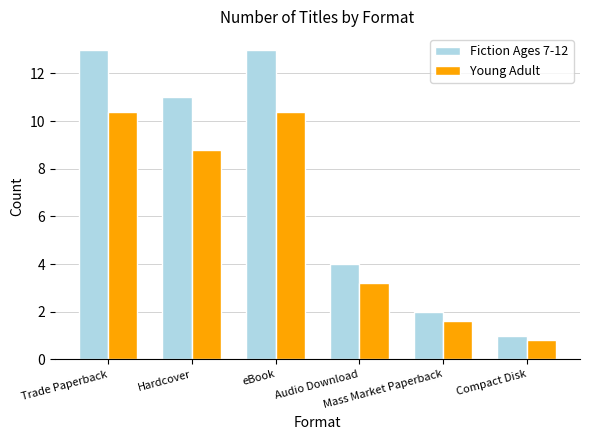

How many values in the Fiction Ages 7-12 series are below 11?

3